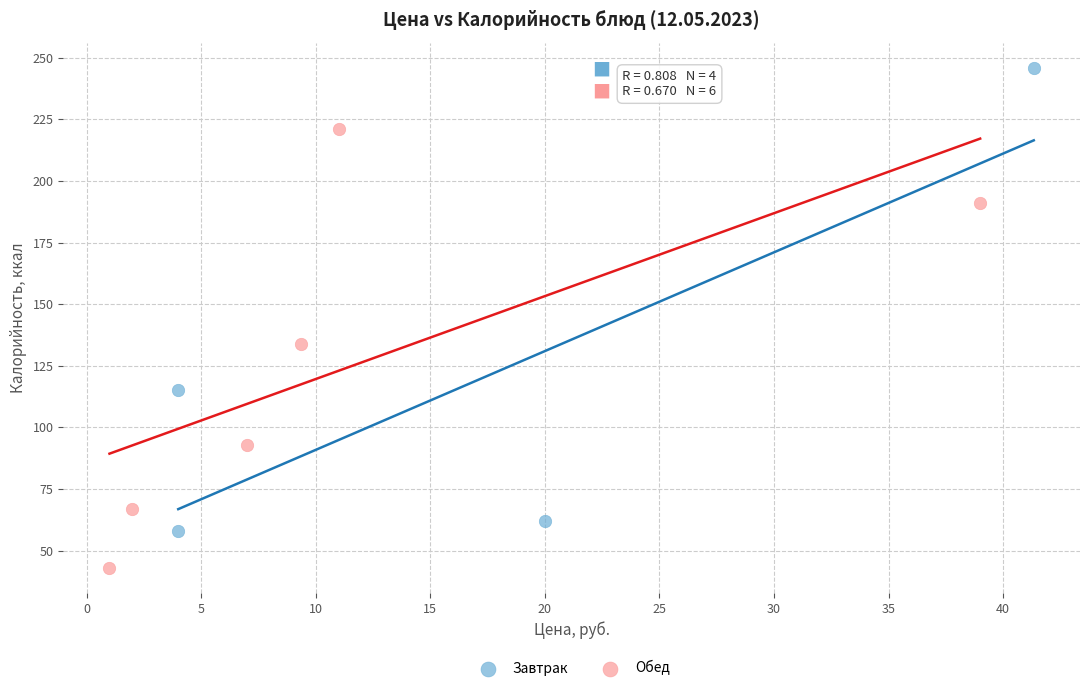

What are all the series names shown in the legend?

Завтрак, Обед